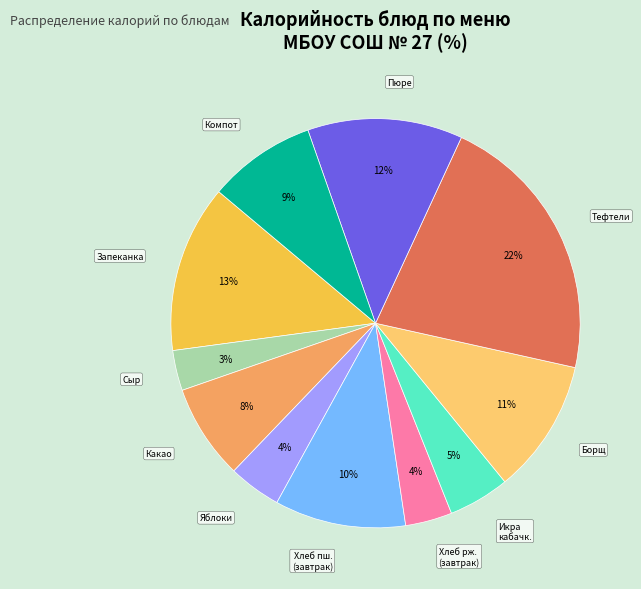

Does Хлеб ржаной (завтрак) represent more than half of the total?

No